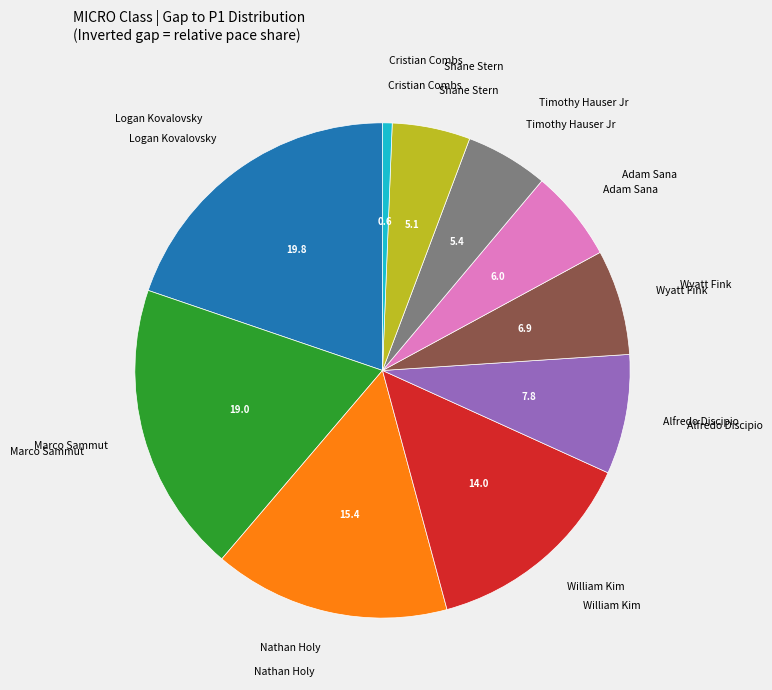

Is there a majority slice in this chart?

No